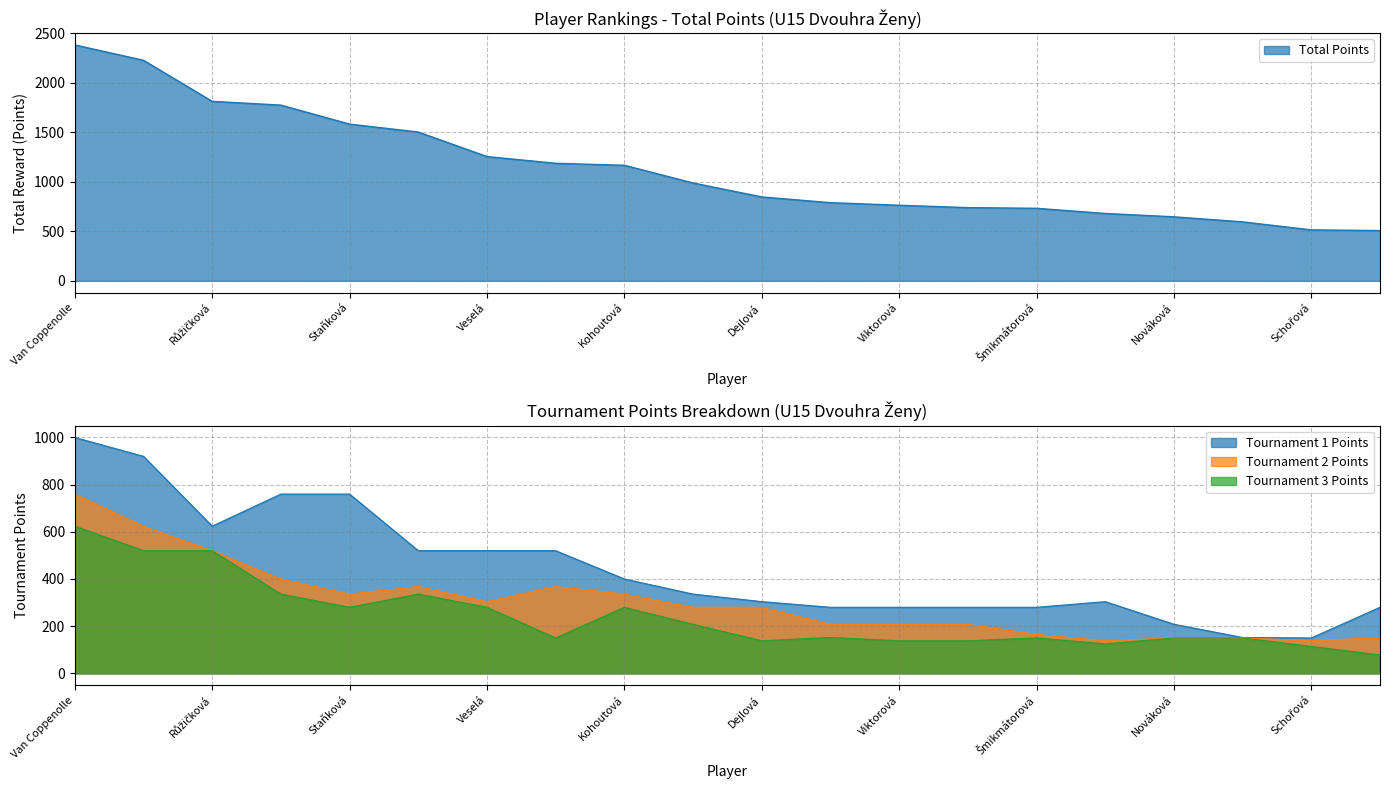

How many distinct data groups are displayed?

4